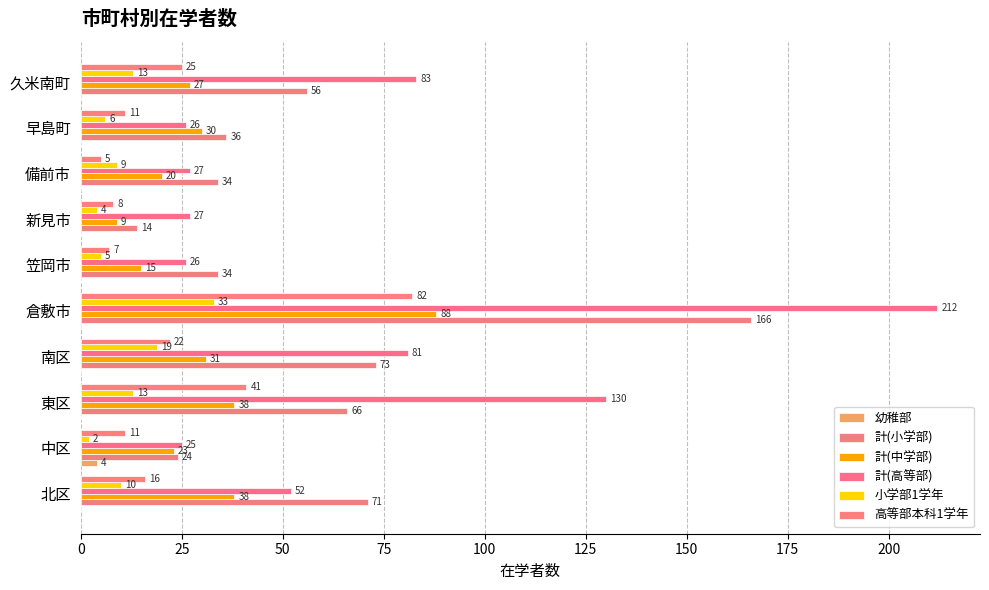

What is the difference between the maximum and minimum values in the 計(小学部) series?

152